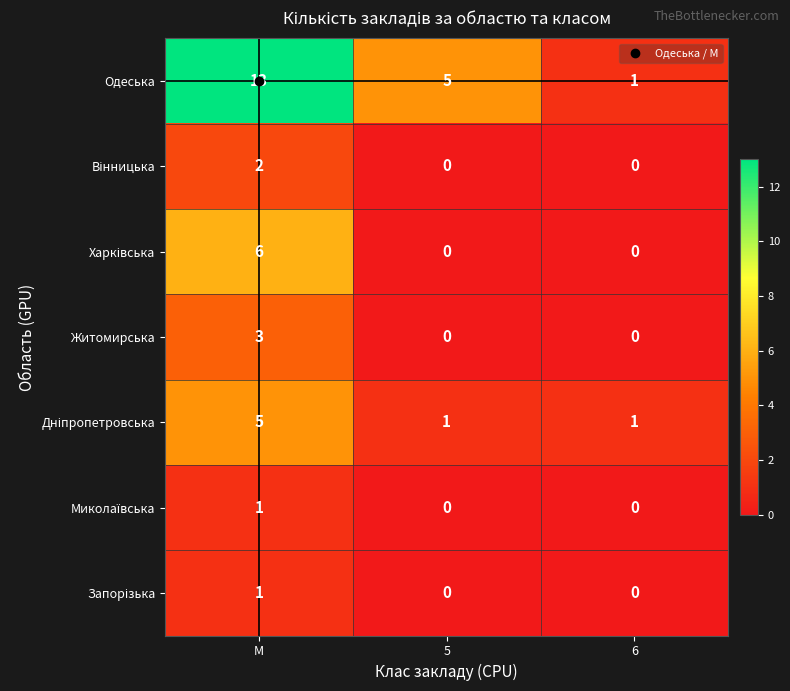

What is the average value of the Одеська series?

6